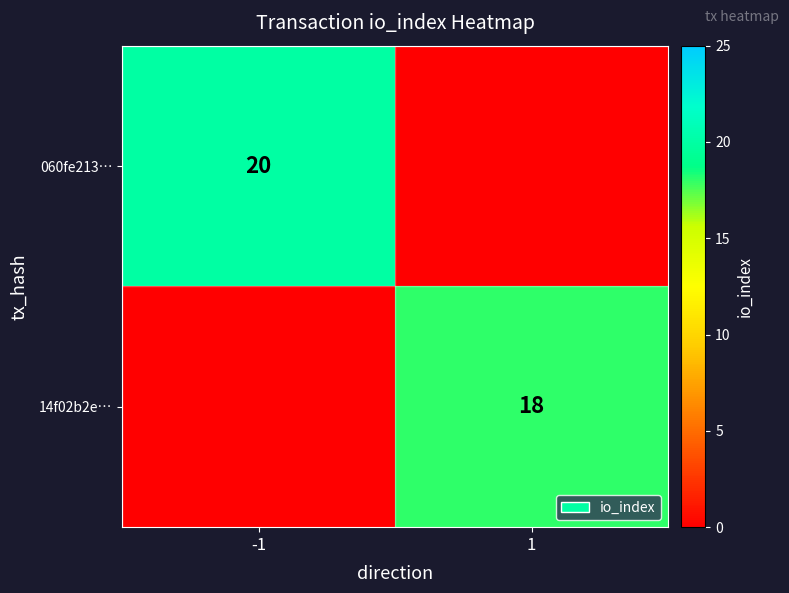

The 14f02b2e… series shows 18 at 1. True or false?

True